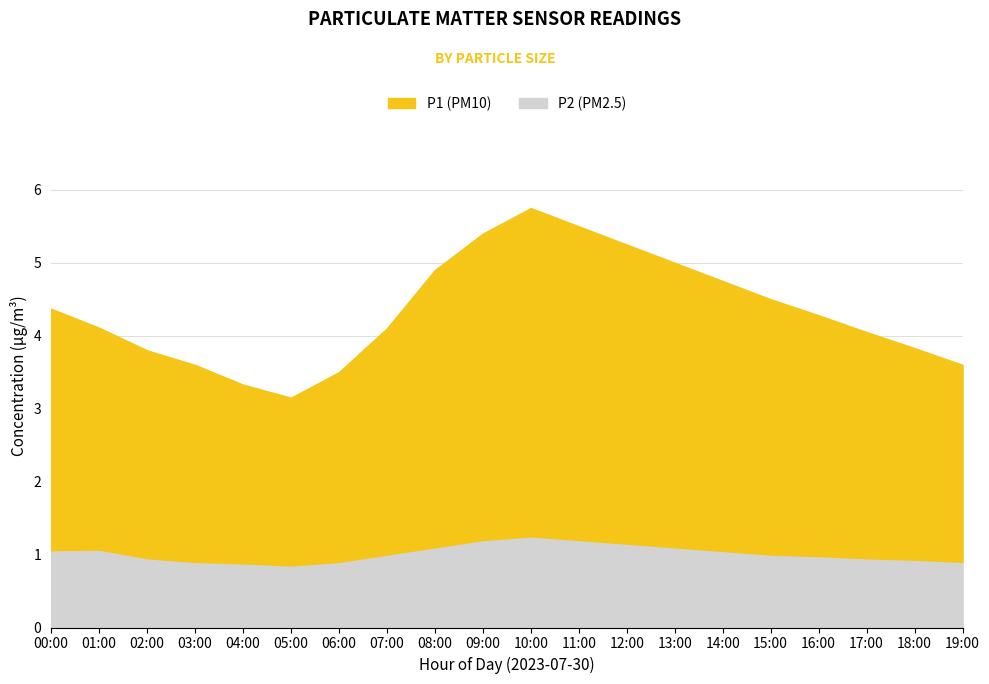

Reading left to right, what are all the values shown in this chart?

P1: 00:00=4.4	01:00=4.1	02:00=3.8	03:00=3.6	04:00=3.3	05:00=3.1	06:00=3.5	07:00=4.1	08:00=4.9	09:00=5.4	10:00=5.8	11:00=5.5	12:00=5.2	13:00=5.0	14:00=4.8	15:00=4.5	16:00=4.3	17:00=4.0	18:00=3.8	19:00=3.6
P2: 00:00=1.1	01:00=1.1	02:00=0.9	03:00=0.9	04:00=0.9	05:00=0.8	06:00=0.9	07:00=1.0	08:00=1.1	09:00=1.2	10:00=1.2	11:00=1.2	12:00=1.1	13:00=1.1	14:00=1.1	15:00=1.0	16:00=1.0	17:00=0.9	18:00=0.9	19:00=0.9